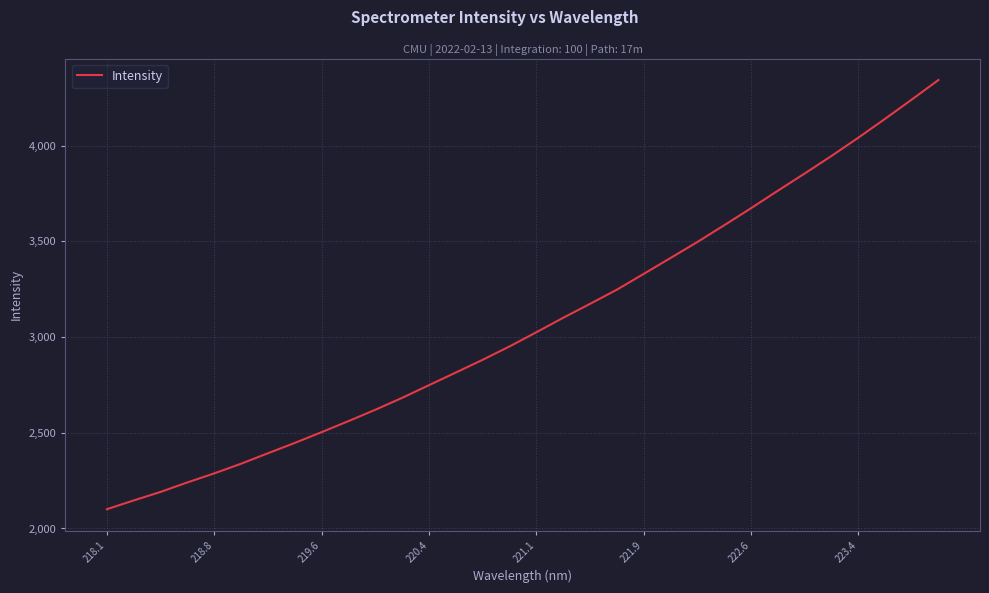

What is the maximum value shown in the chart?

4343.7